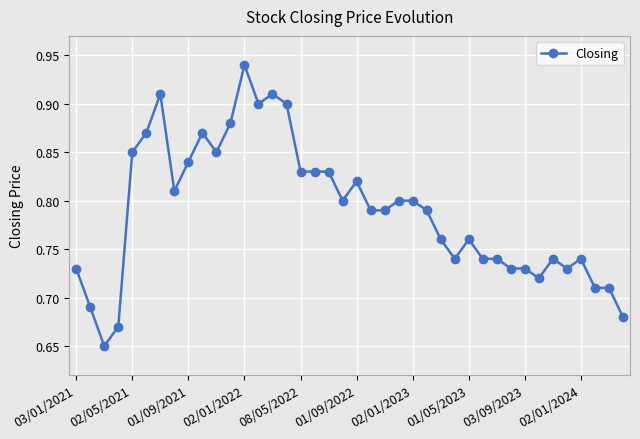

How many values are between 0 and 1?

40